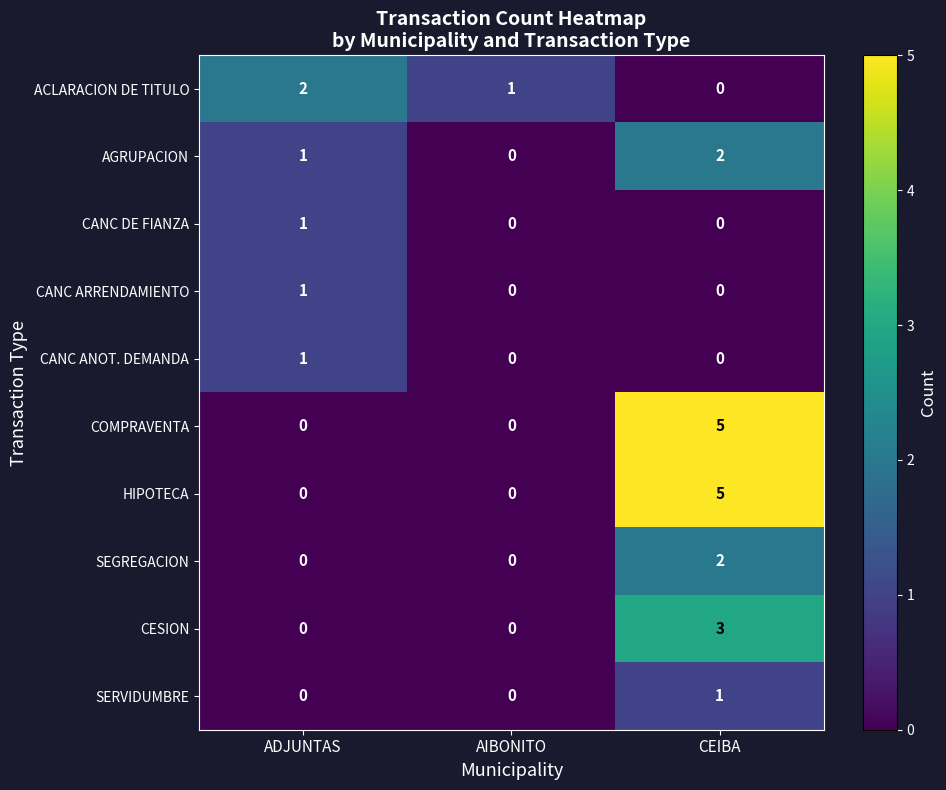

The value of CANC ARRENDAMIENTO at ADJUNTAS is 0. True or false?

False